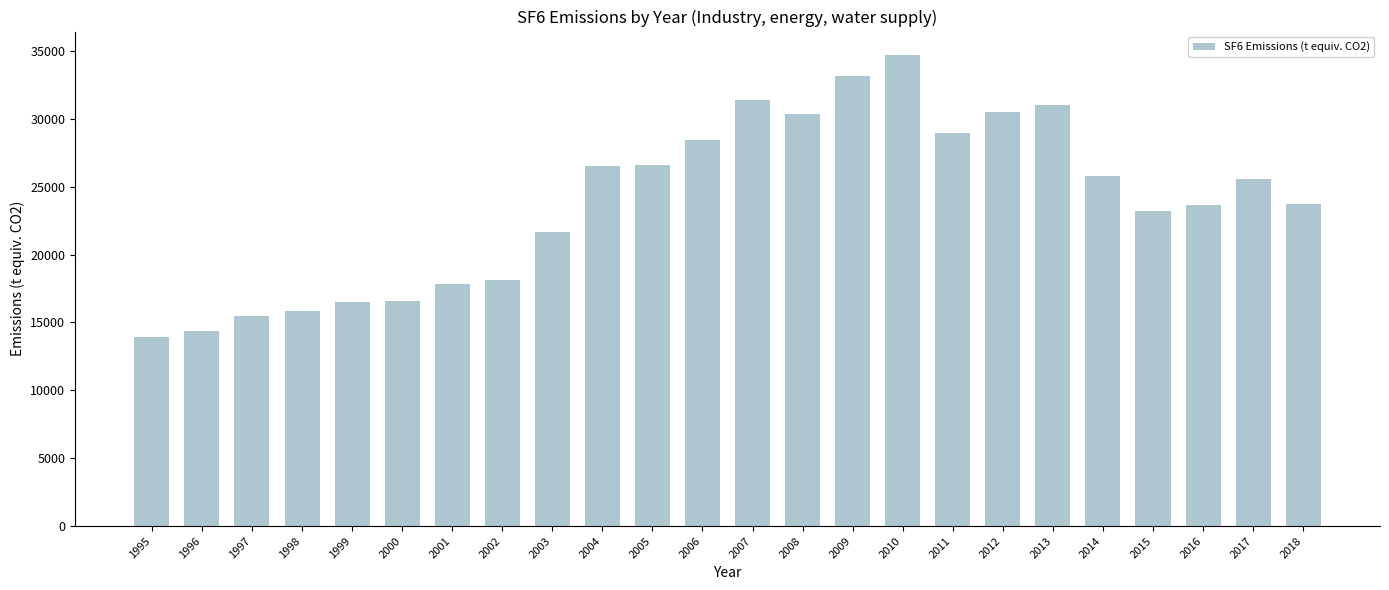

What is the value of the 3rd bar from the left?

15459.3